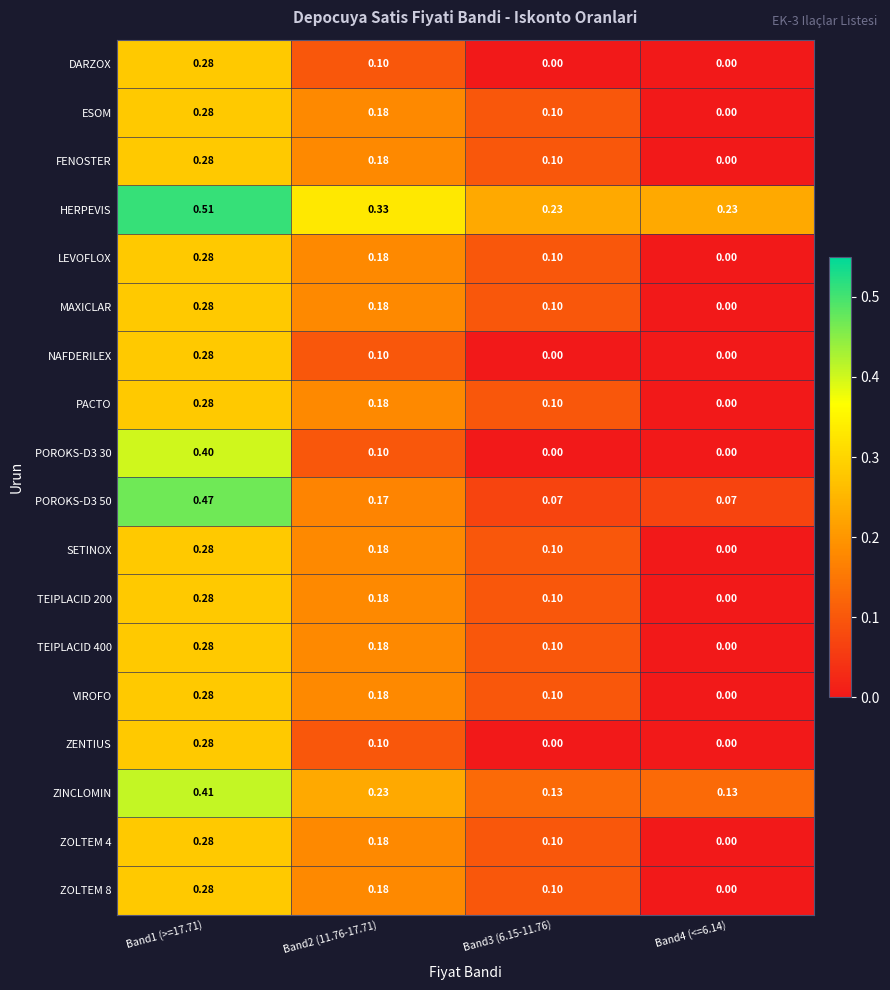

Which series has the largest total across all categories?

HERPEVIS